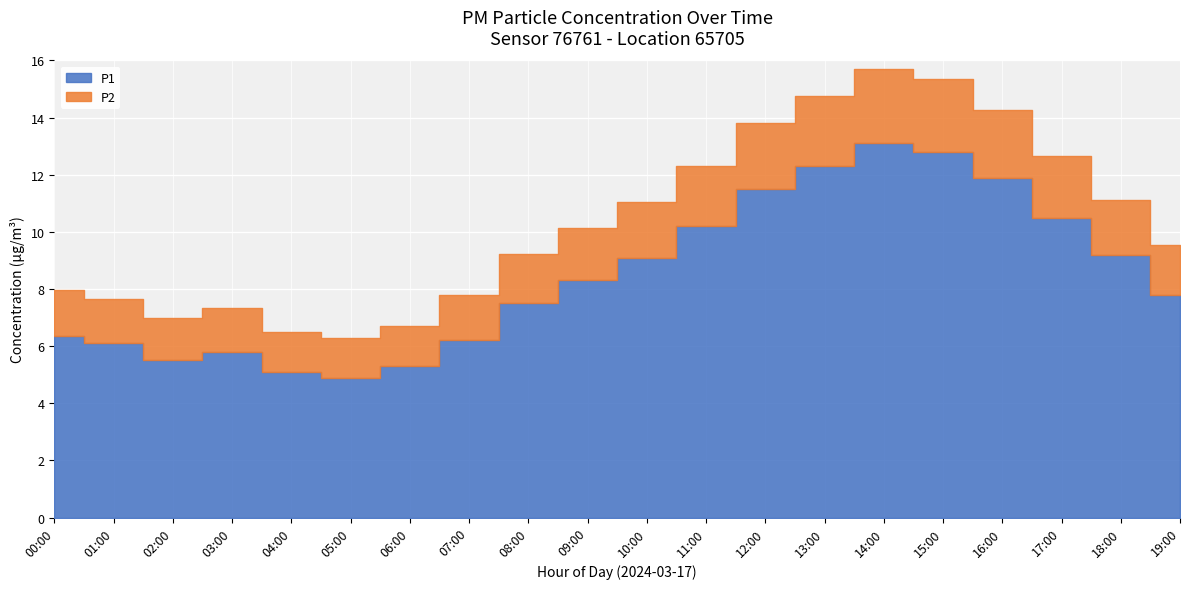

True or false: P1 has more than 1 interior local peaks.

True